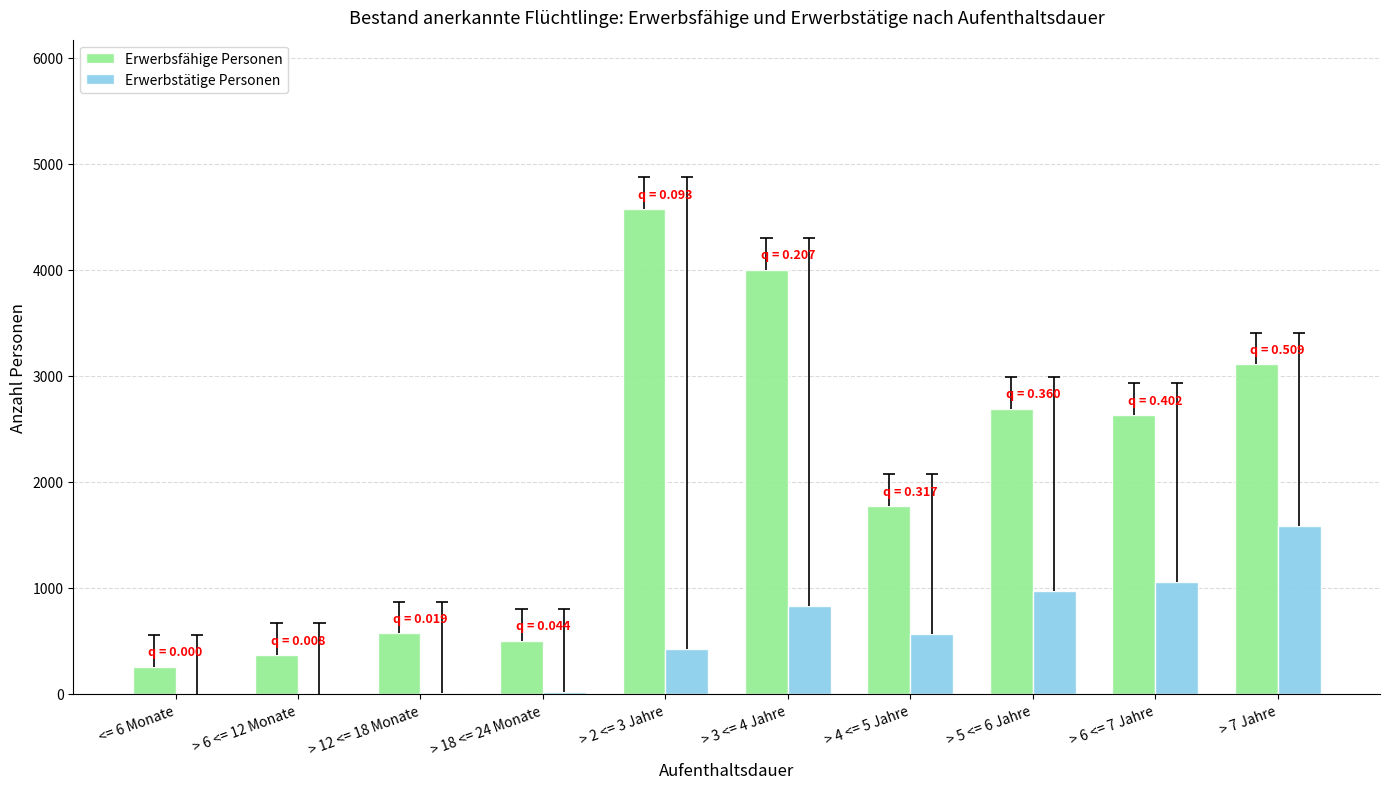

True or false: Erwerbsfähige Personen has a value of 5491 at > 7 Jahre.

False